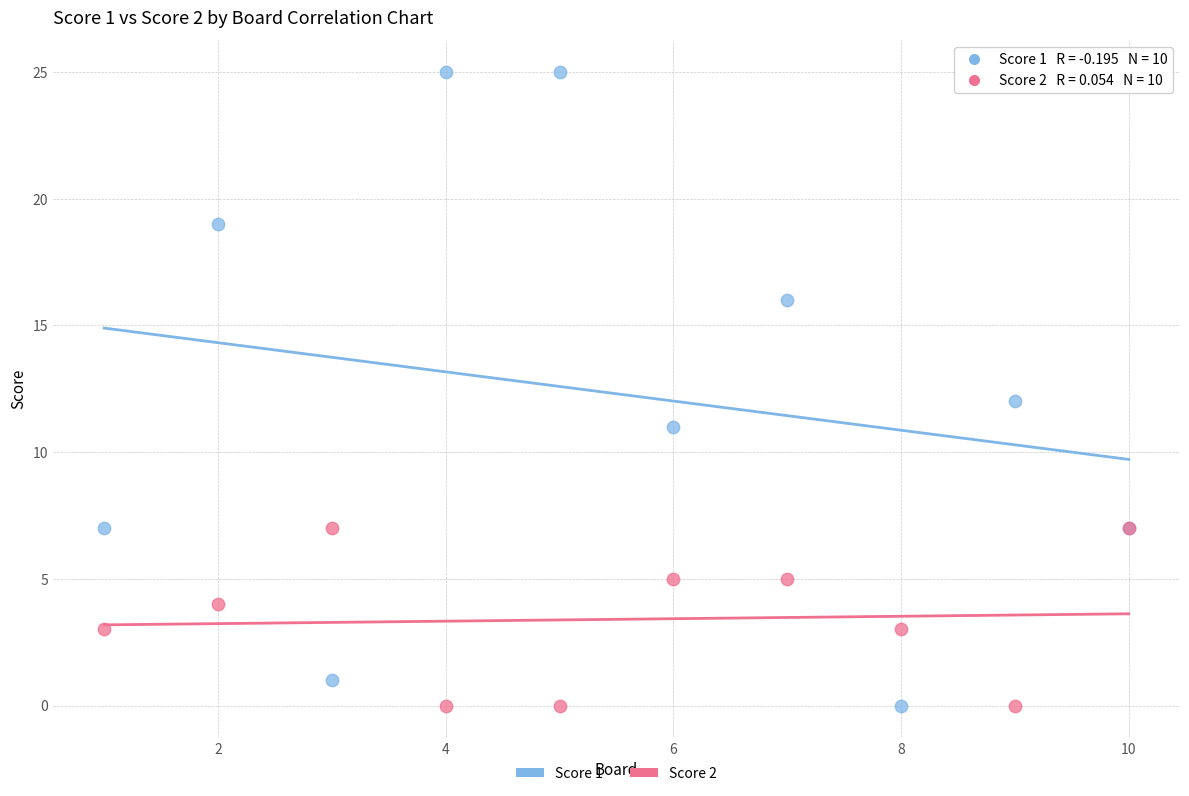

Which series contains the highest Y value?

Score 1